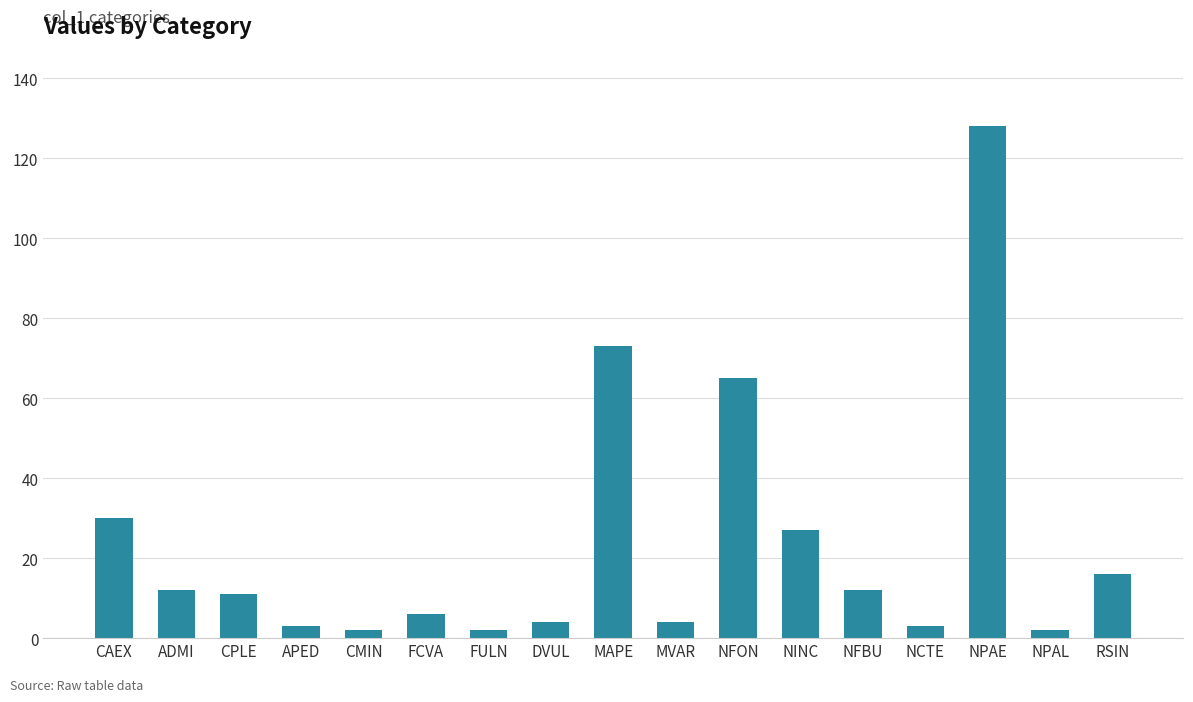

The chart shows a value of 128 at MAPE. True or false?

False